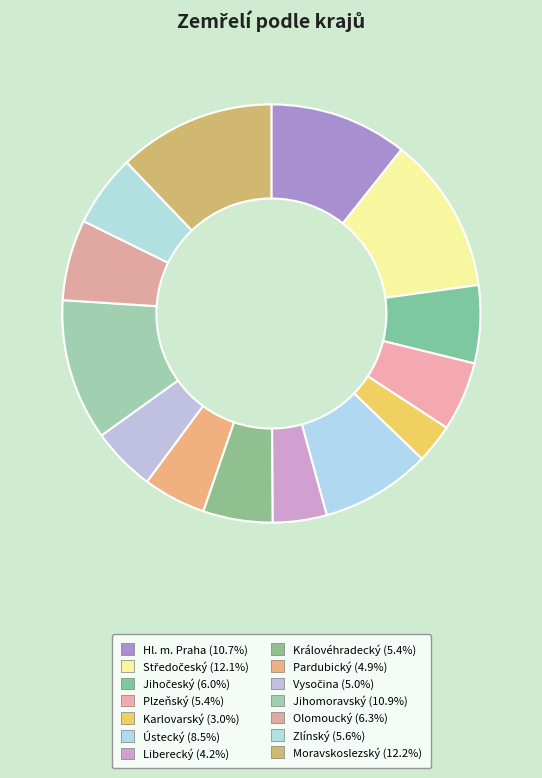

How many segments does this pie chart have?

14